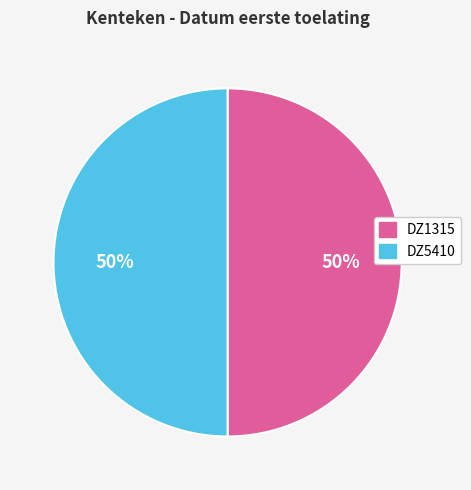

Do DZ5410 and DZ1315 together represent more than half of the pie?

Yes